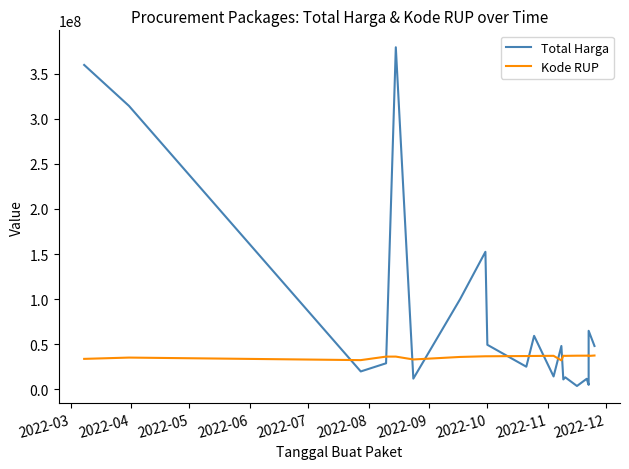

What is the sum of all Kode RUP values?

722570233